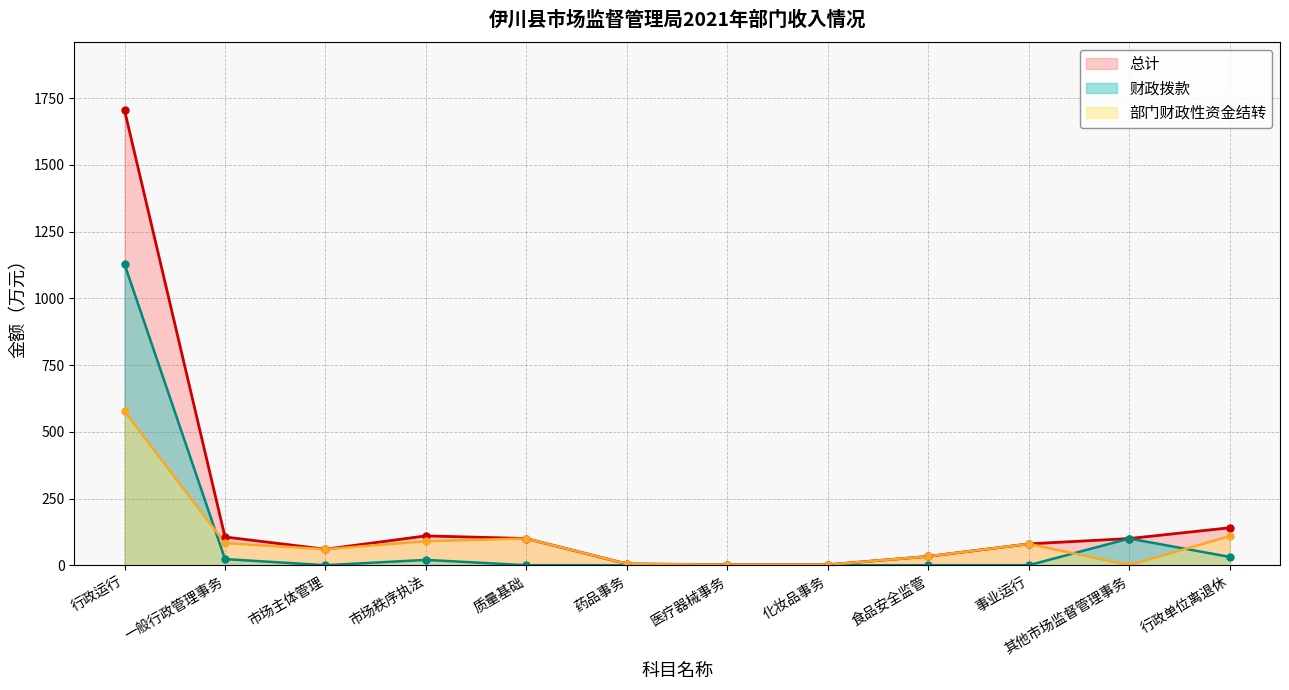

Which category has the lowest value across all series?

市场主体管理